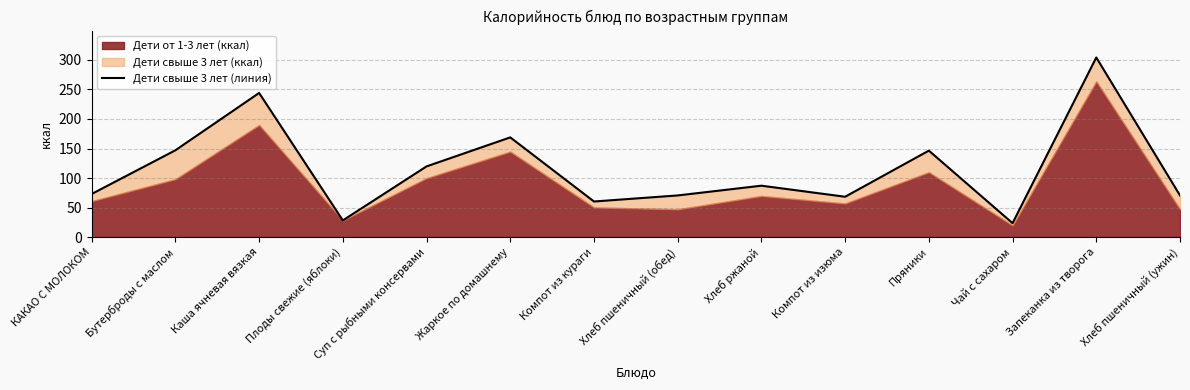

What is the greatest value displayed?

304.2